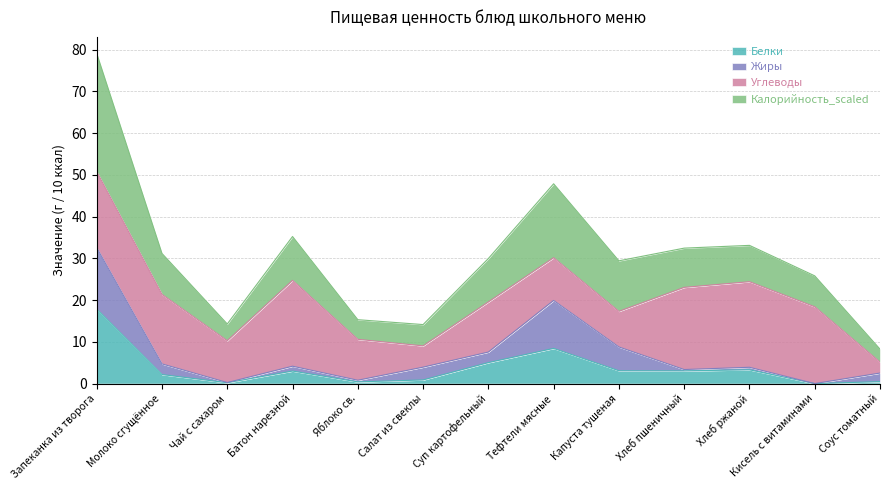

The value of Белки at Хлеб ржаной is 3.3. True or false?

True